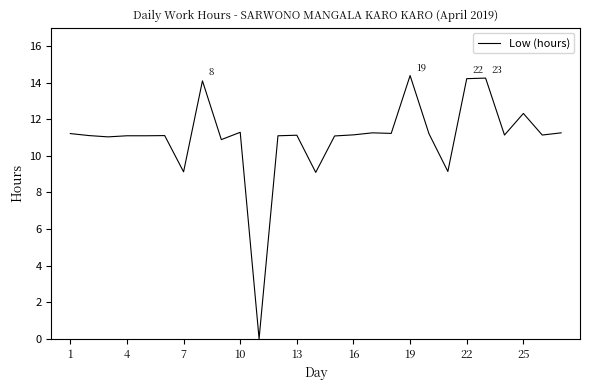

What is the greatest value displayed?

14.4